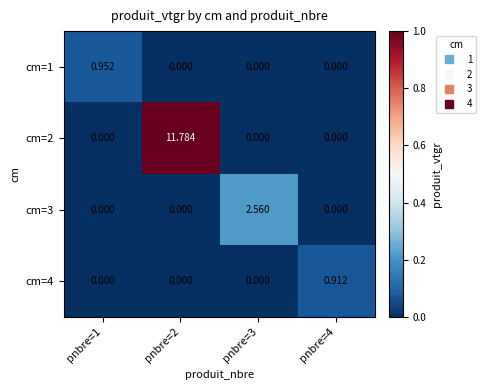

How many series are shown in this chart?

4